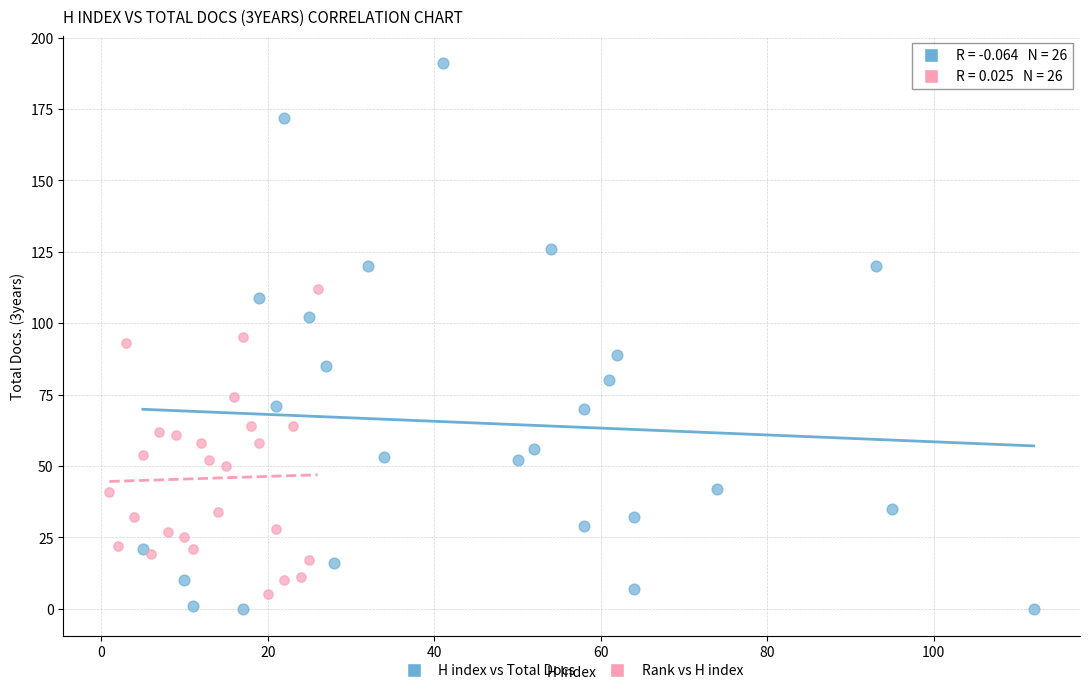

Which series contains the highest Y value?

H index vs Total Docs